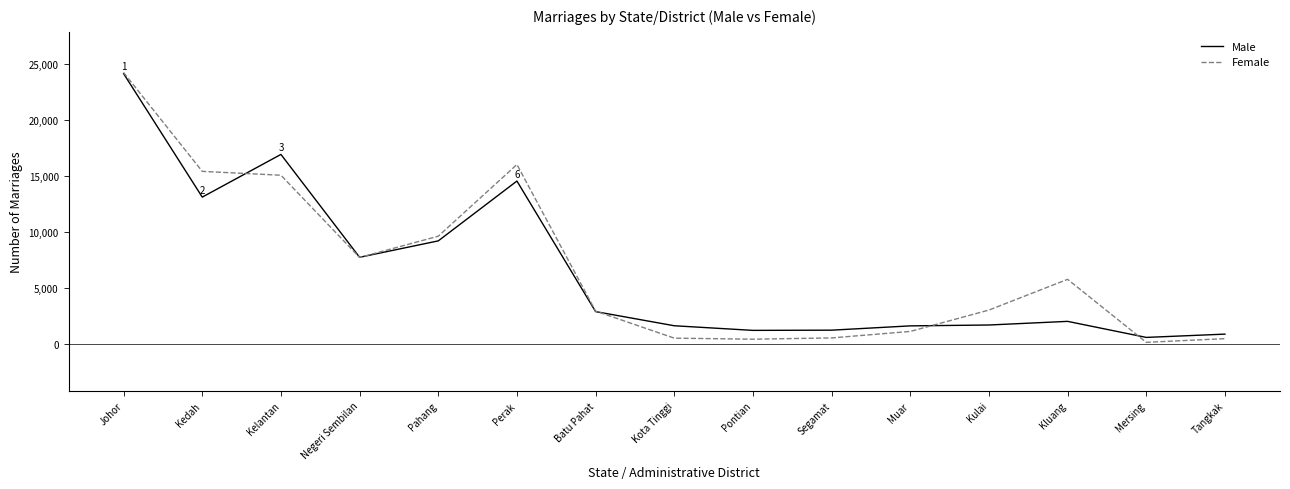

At which category is the sum across all series the highest?

Johor